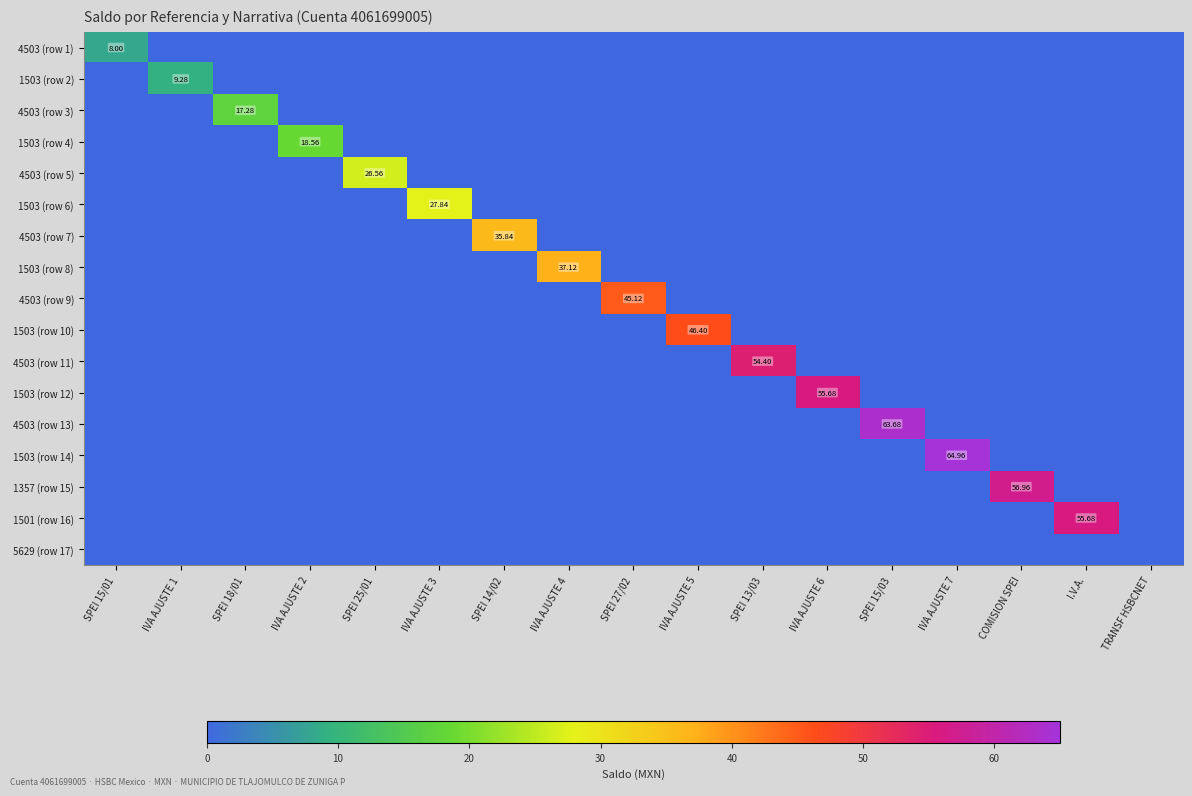

The 1503 (row 14) series shows 0.0 at I.V.A.. True or false?

True